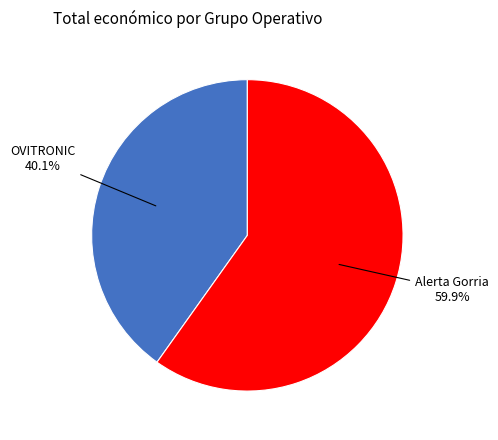

Does any single category account for the majority?

Yes